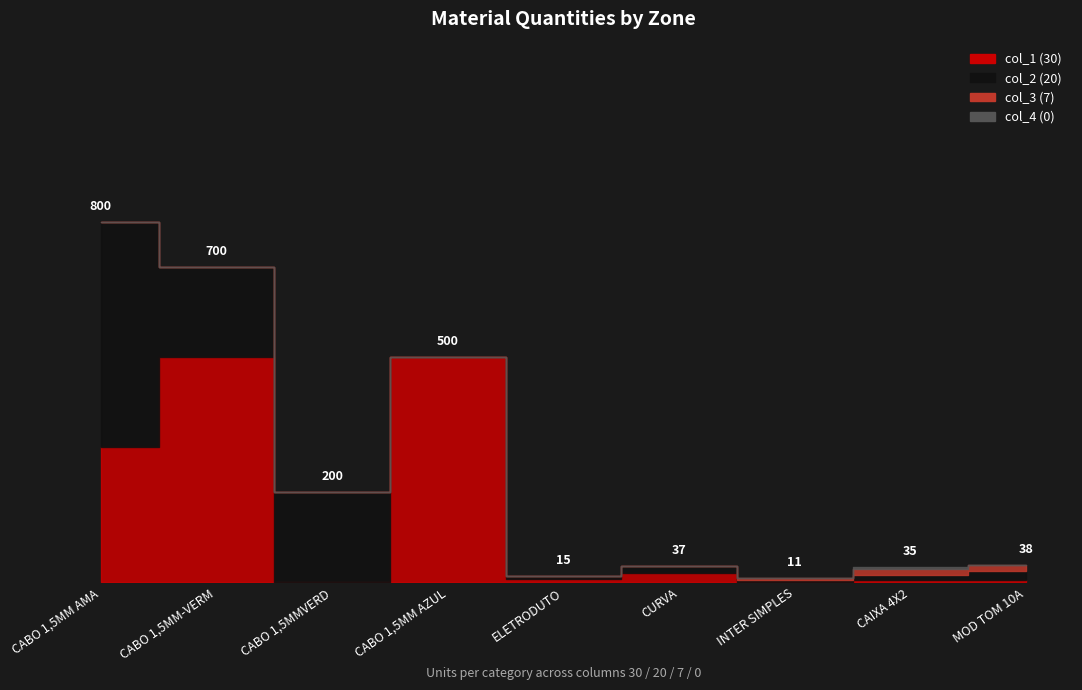

How many lines are shown in the chart?

4